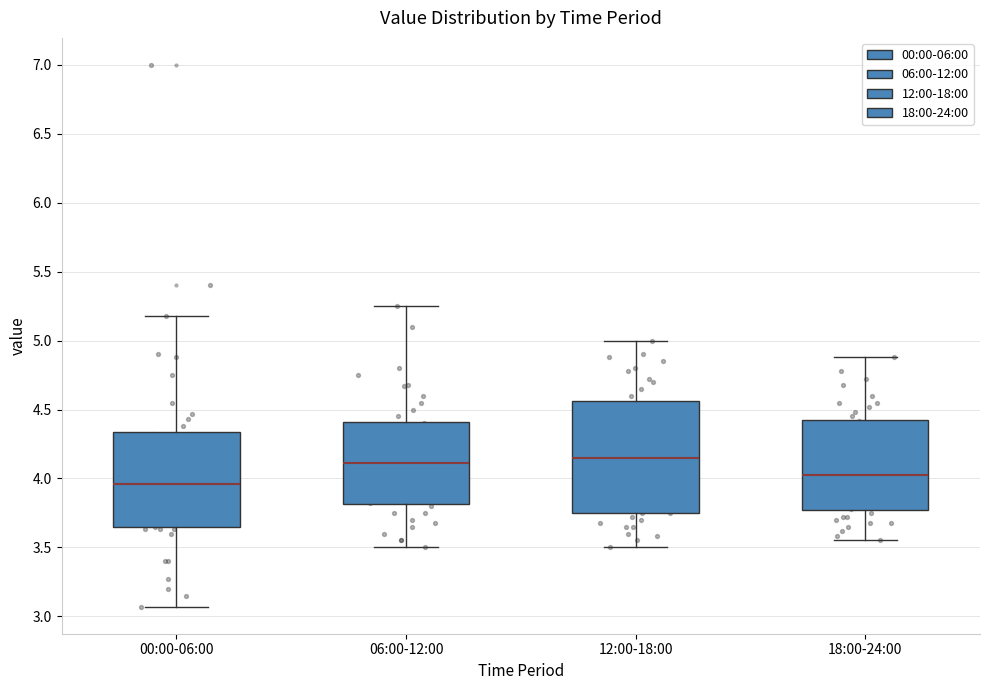

Which box's median line is the lowest?

00:00-06:00